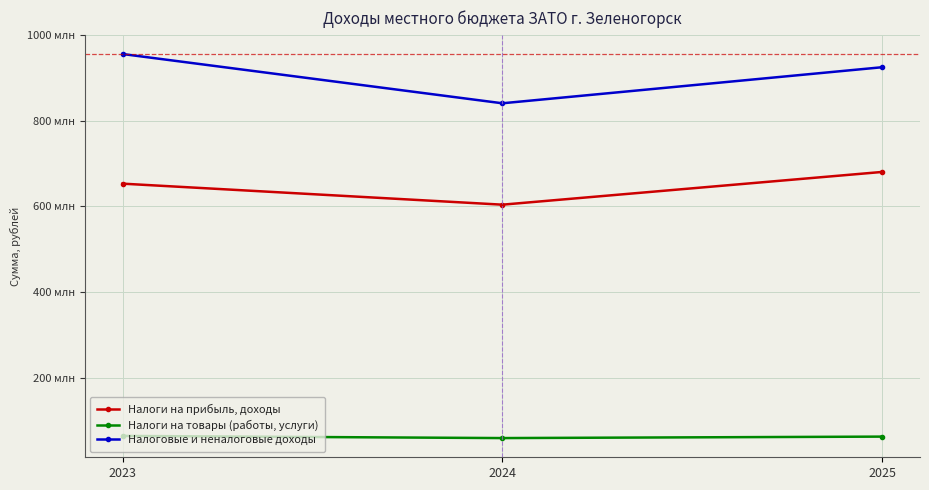

What is the approximate value of Налоги на прибыль, доходы at 2024?

604183900.0